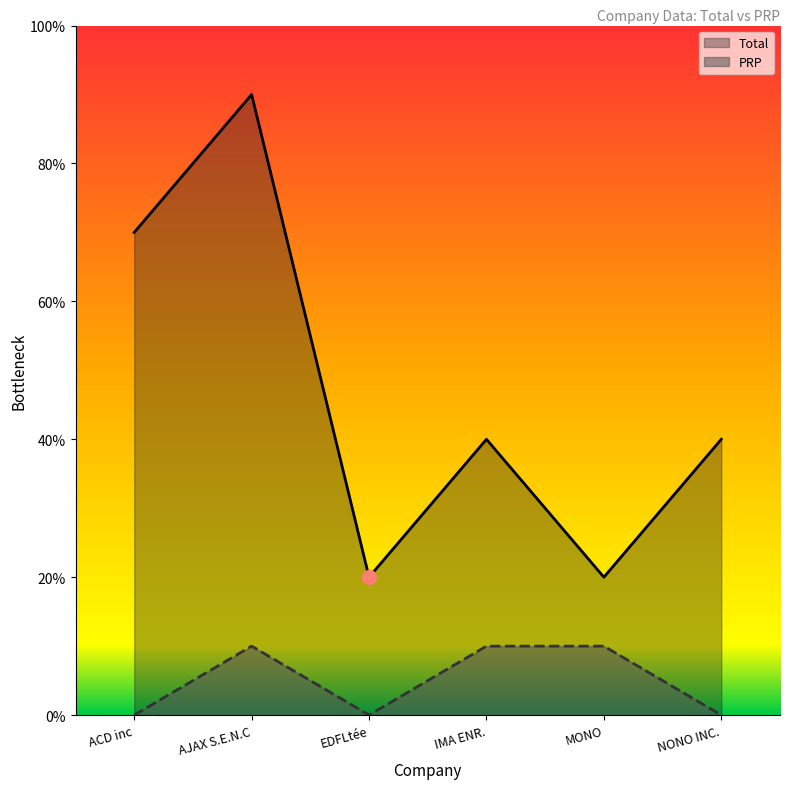

Between NONO INC. and ACD inc, which is larger?

ACD inc